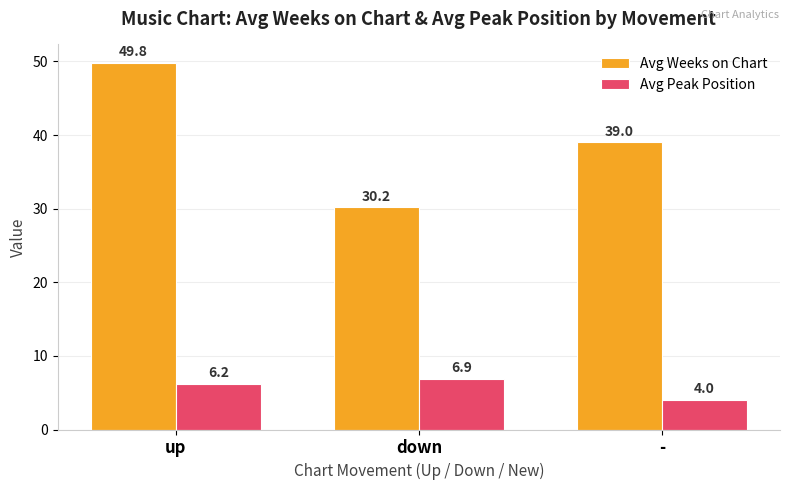

At which label does Avg Weeks on Chart first exceed 39?

up